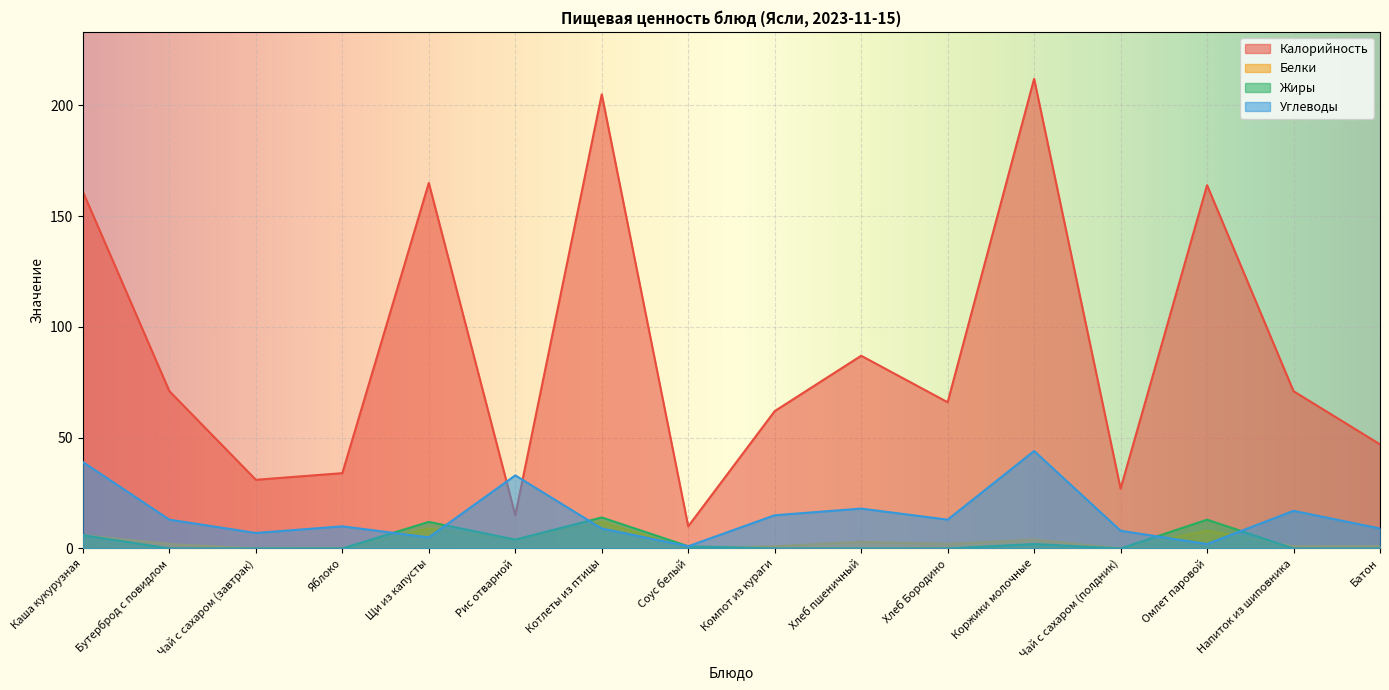

What is the greatest value displayed?

212